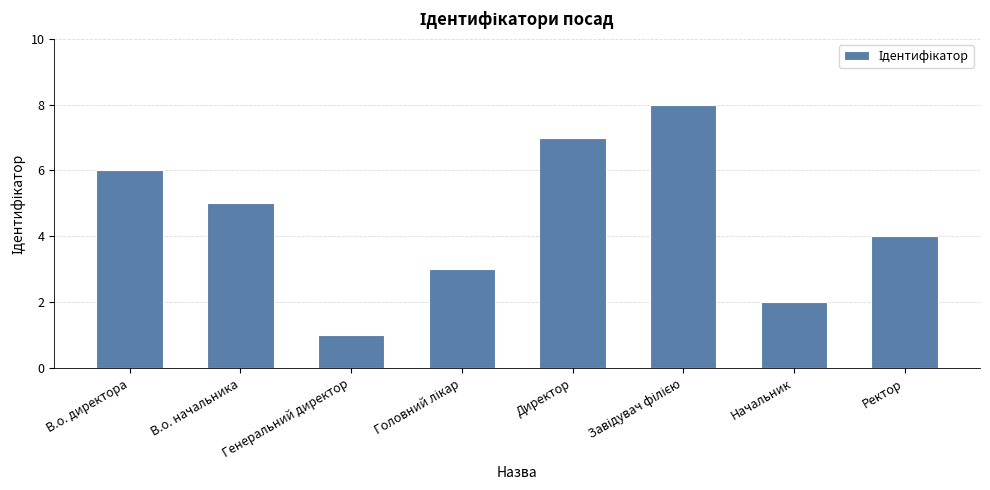

What is the label of the 4th bar from the right?

Директор